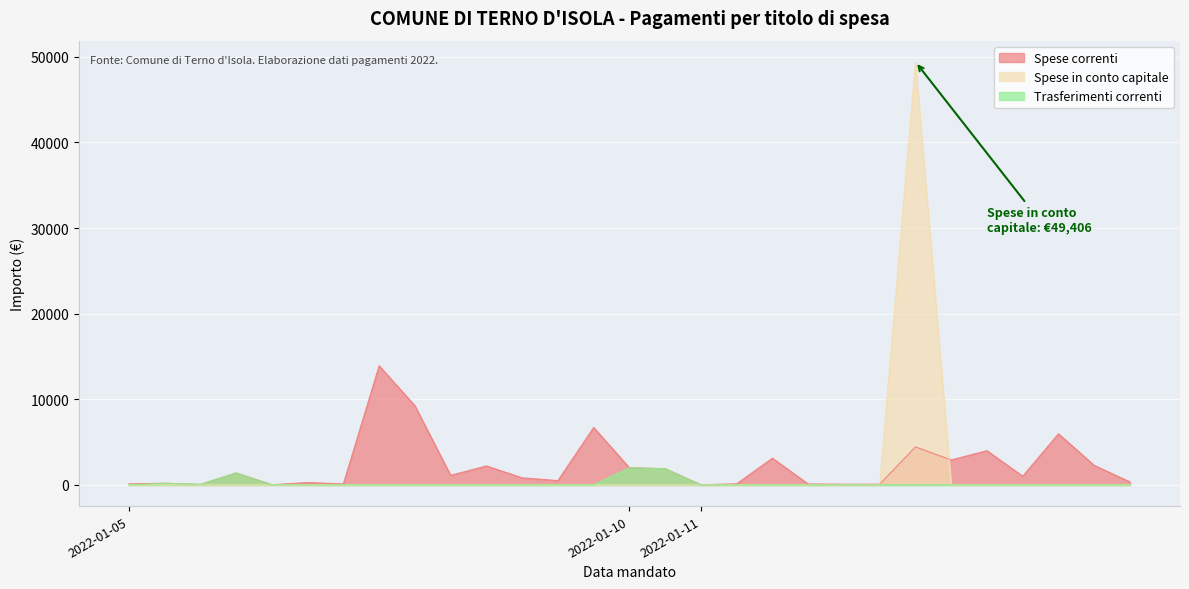

What are all the series names shown in the legend?

Spese correnti, Spese in conto capitale, Trasferimenti correnti